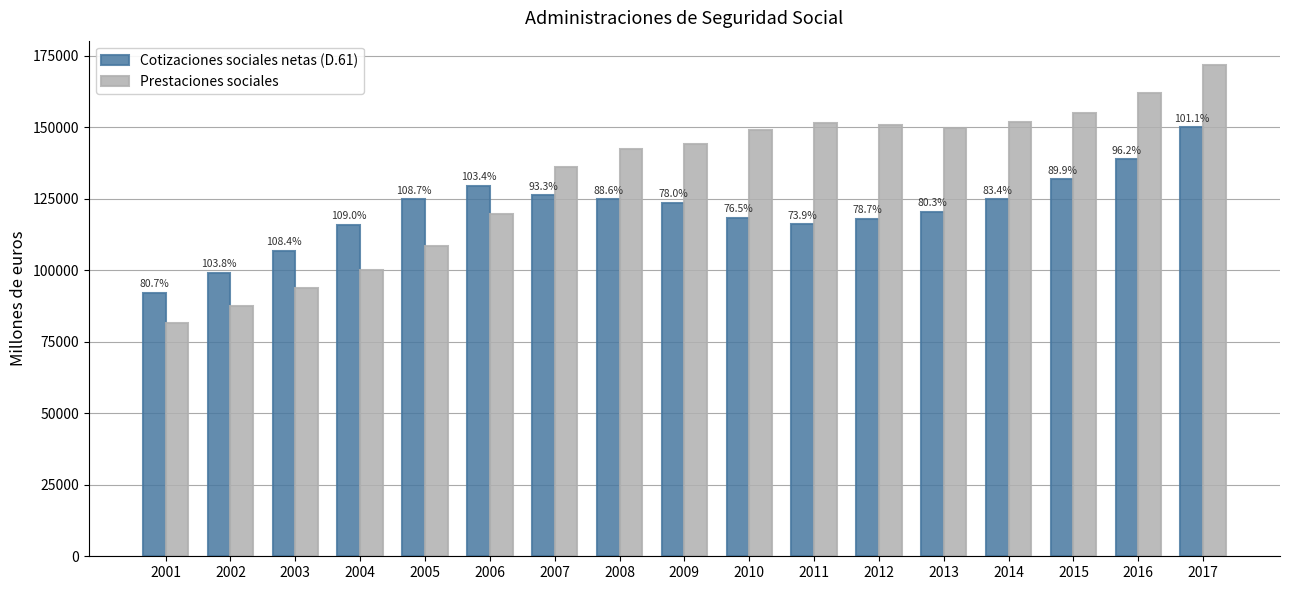

What are all the series names shown in the legend?

Cotizaciones sociales netas (D.61), Prestaciones sociales